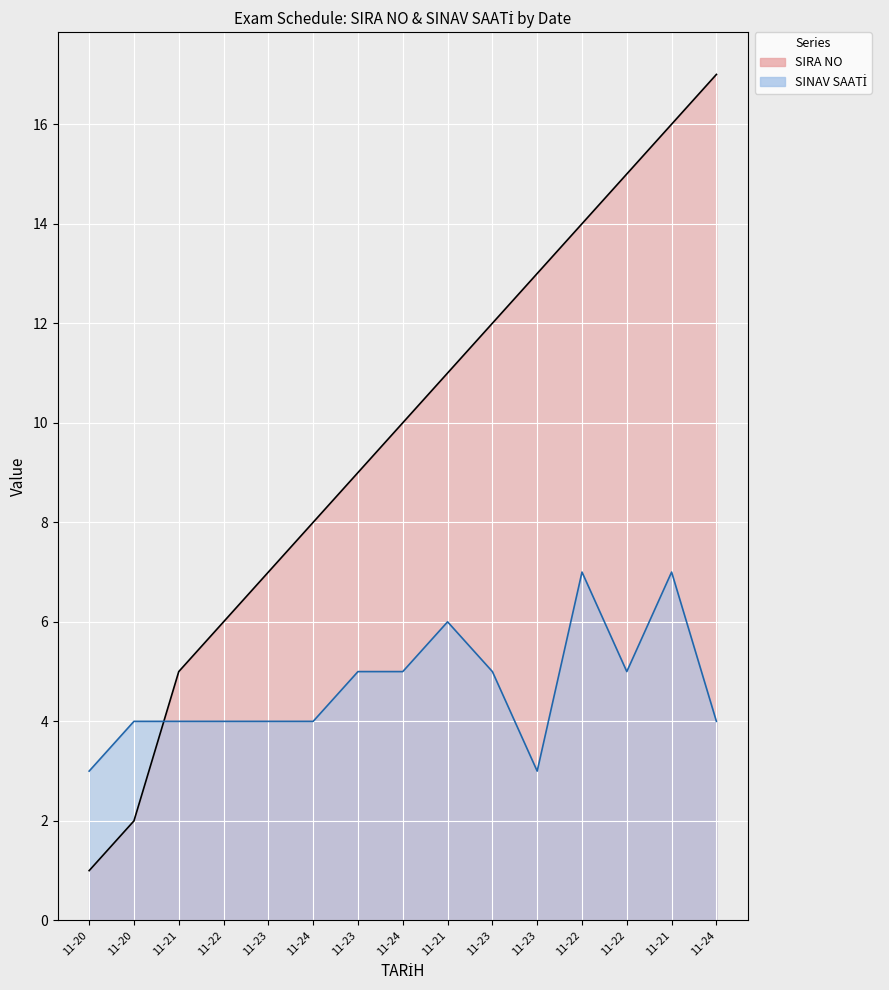

Between 11-20 and 11-24, which series saw the biggest shift?

SIRA NO